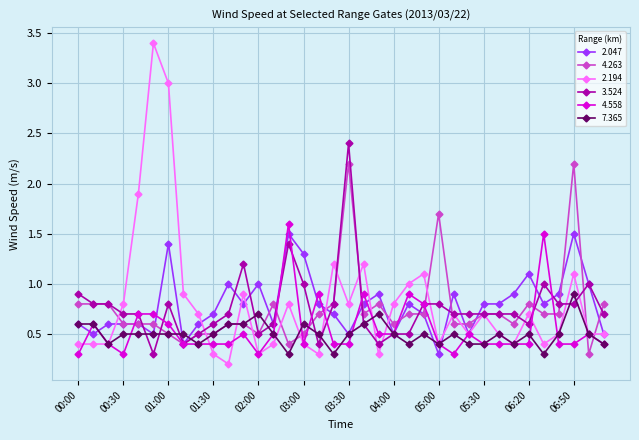

What is the value of the 4.263 point at the 29th from the left?

0.7